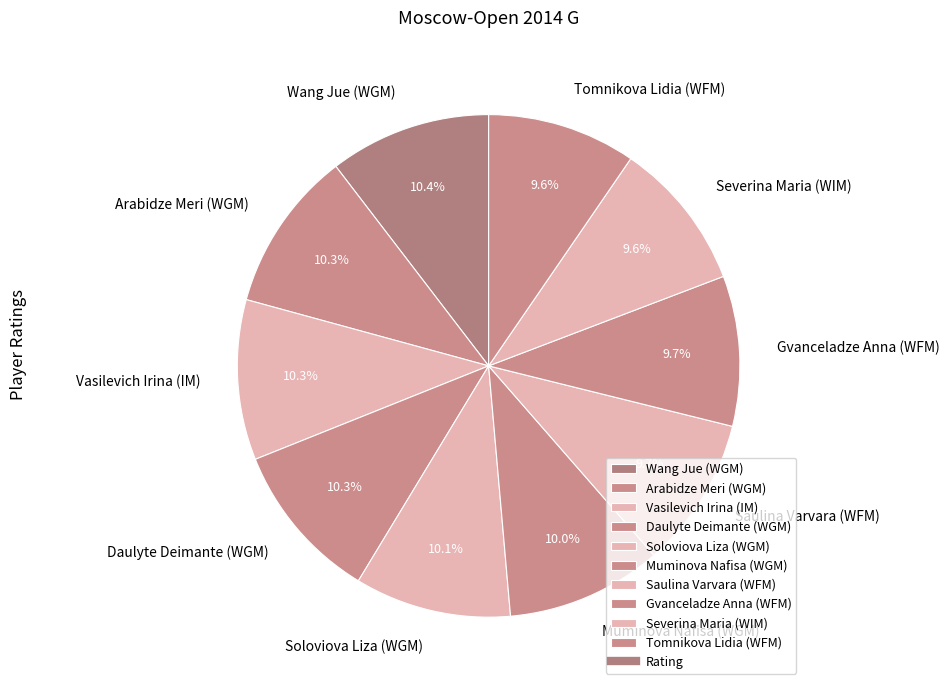

To the nearest percent, what is the difference between the largest and smallest slice percentages?

1%